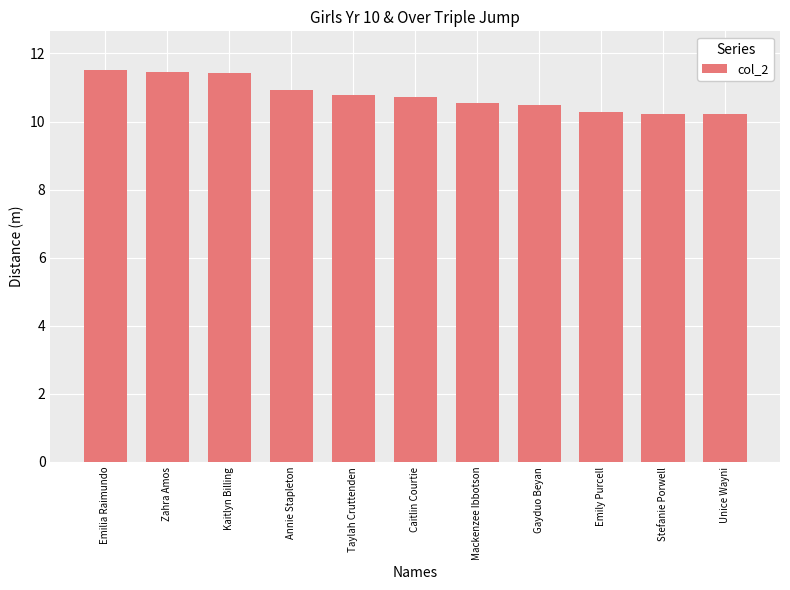

What is the label of the 3rd bar from the right?

Emily Purcell